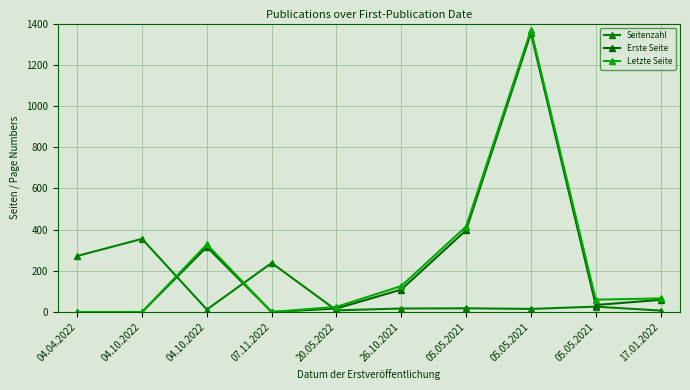

How many intersections are there between Letzte Seite and Seitenzahl?

3